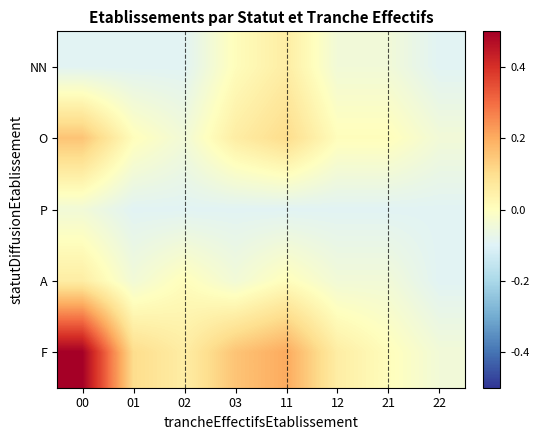

What is the total value across all series at 03?

0.1